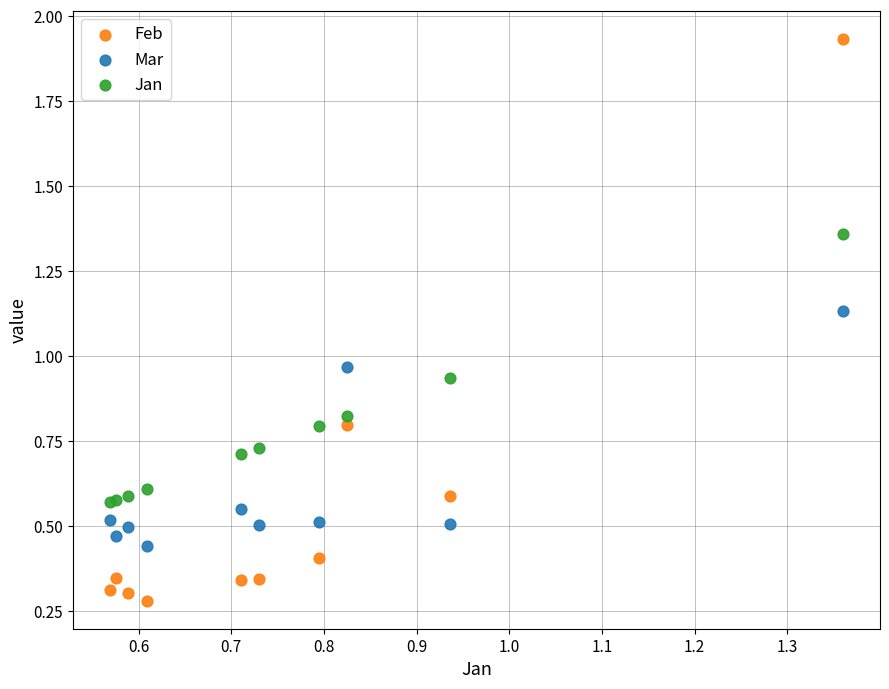

Which series reaches the maximum Y coordinate?

Feb